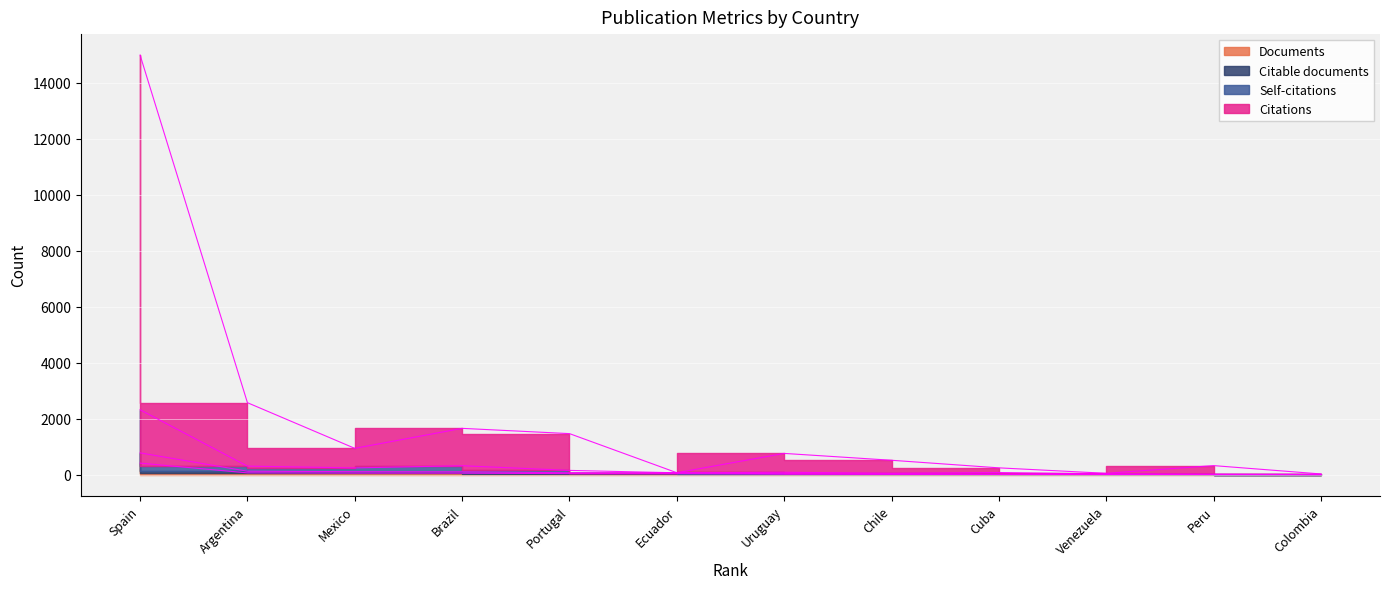

What is the difference between the second highest and second lowest values in the Self-citations series?

306